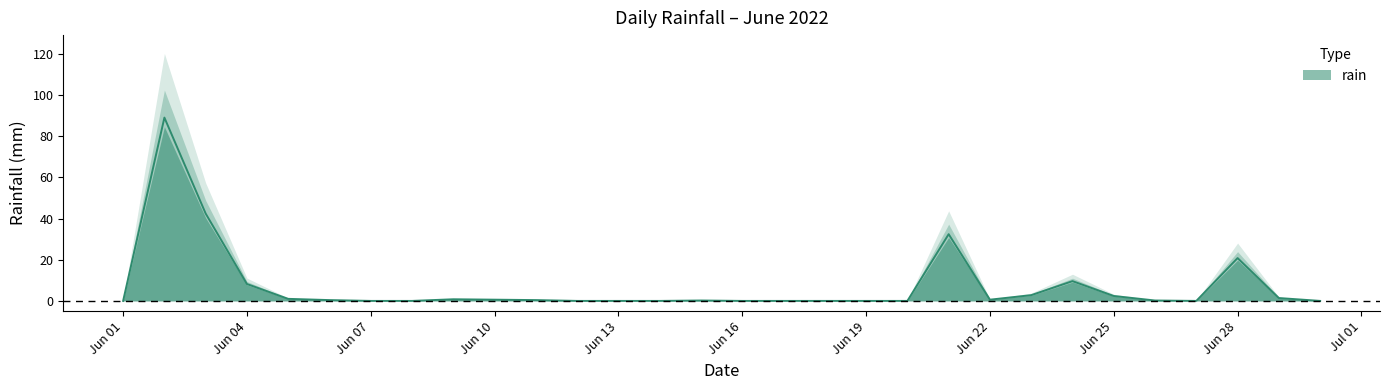

What is the value of the 29th point from the left?

1.4